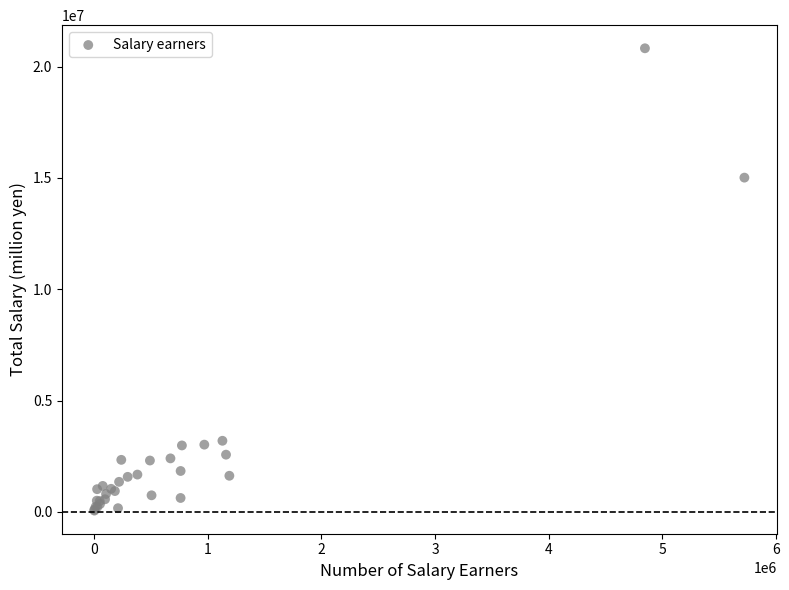

What Y value in the scatter plot is closest to 10441111?

15015694